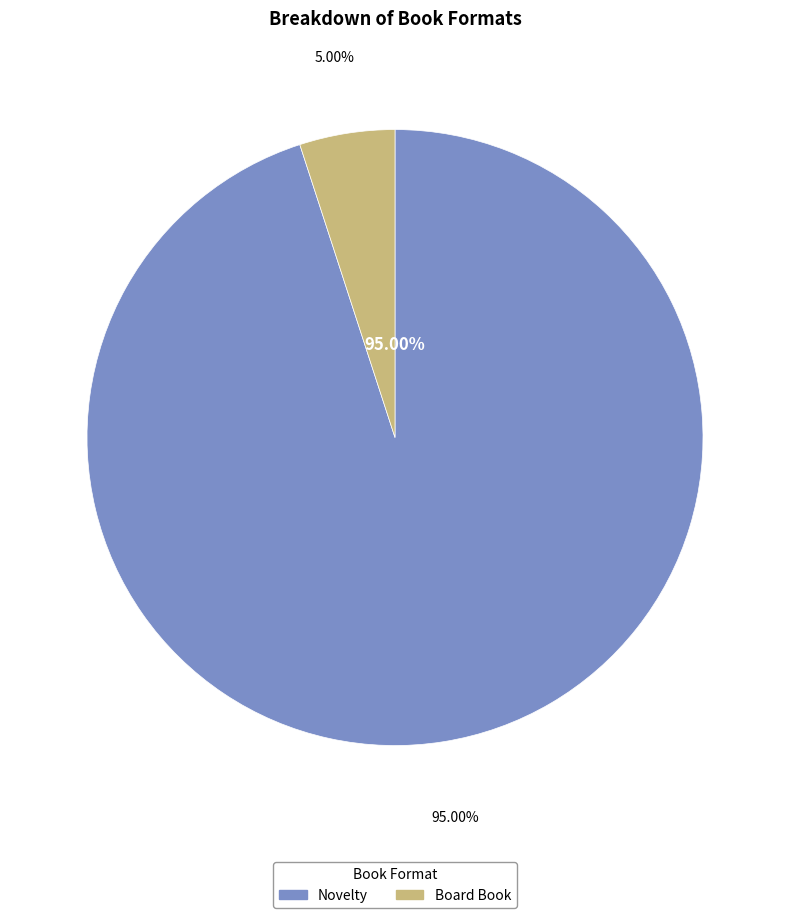

The Board Book slice represents 18% of the pie. True or false?

False